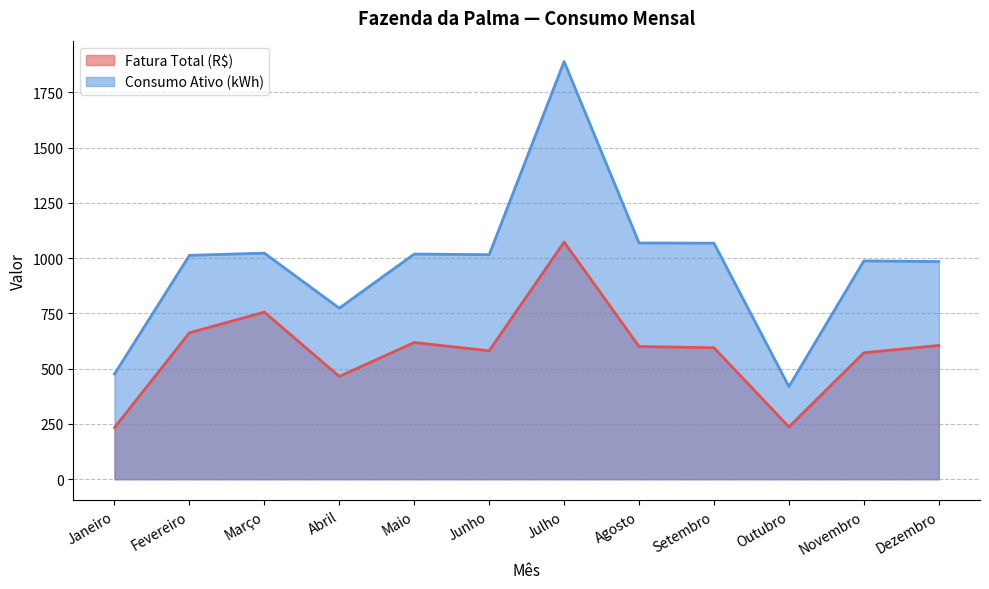

Where is the first local minimum for Consumo Ativo (kWh)?

Abril